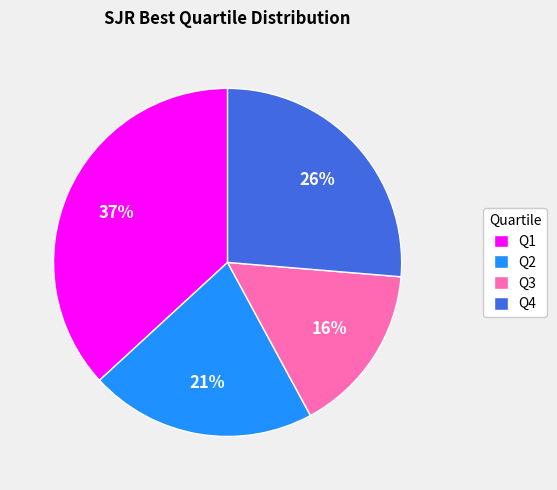

To the nearest percent, what is the combined percentage of Q2 and Q1?

58%